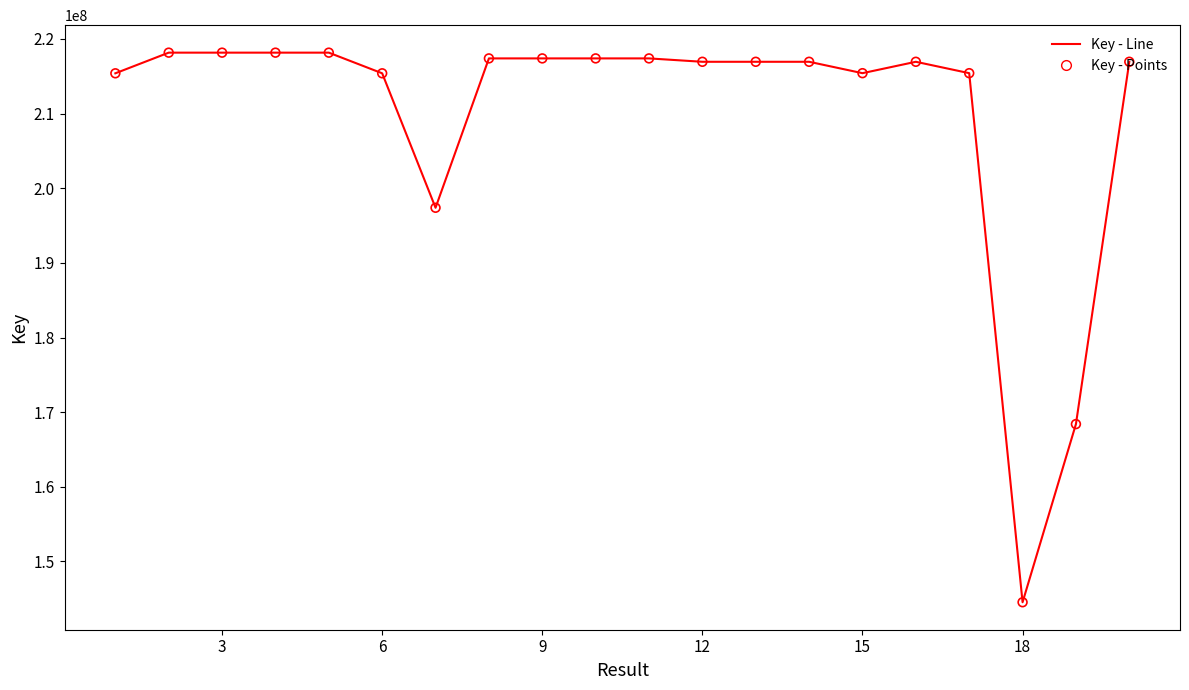

What is the difference between the maximum and minimum values?

73633469